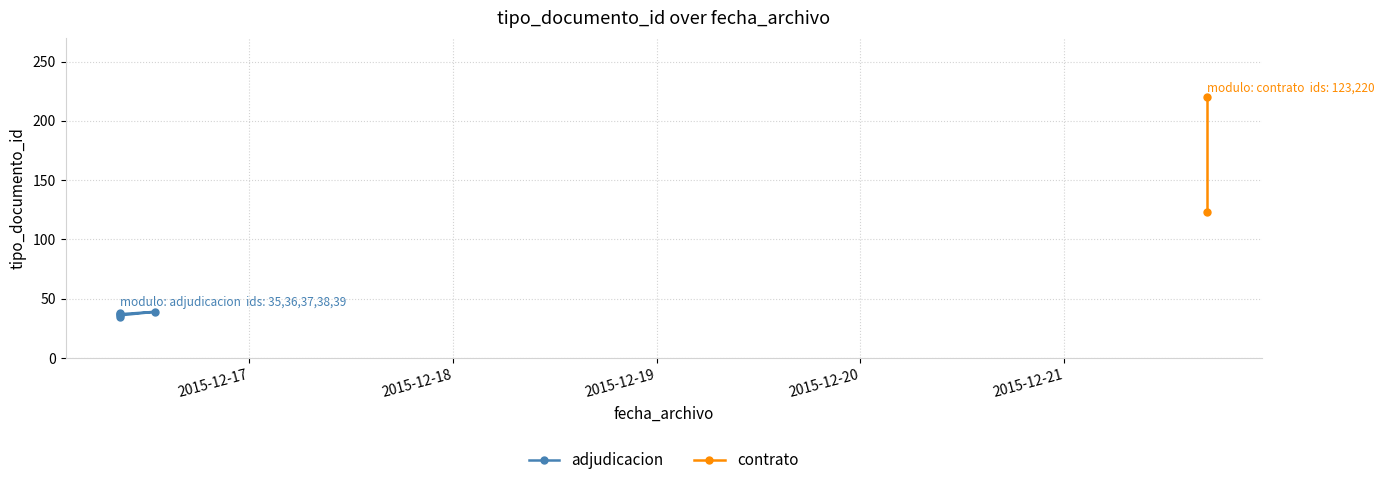

How many interior local valleys (lower than both neighbors) does the data have?

1